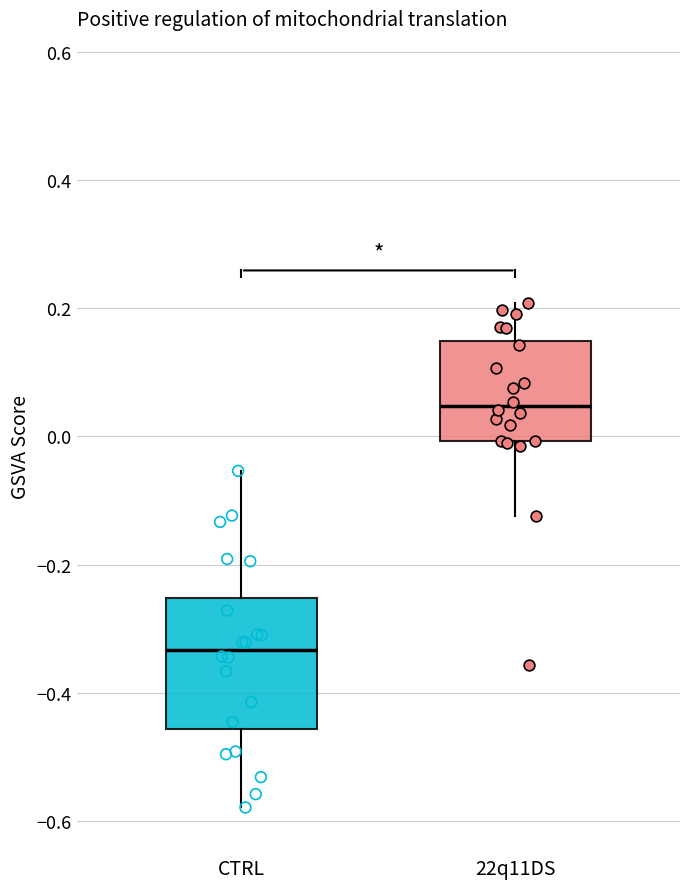

Which box has the highest median line?

22q11DS